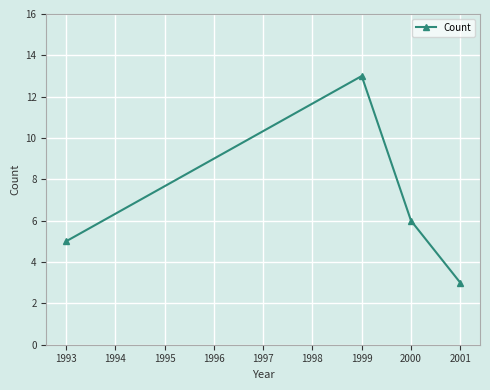

Count the number of data series in this chart.

1